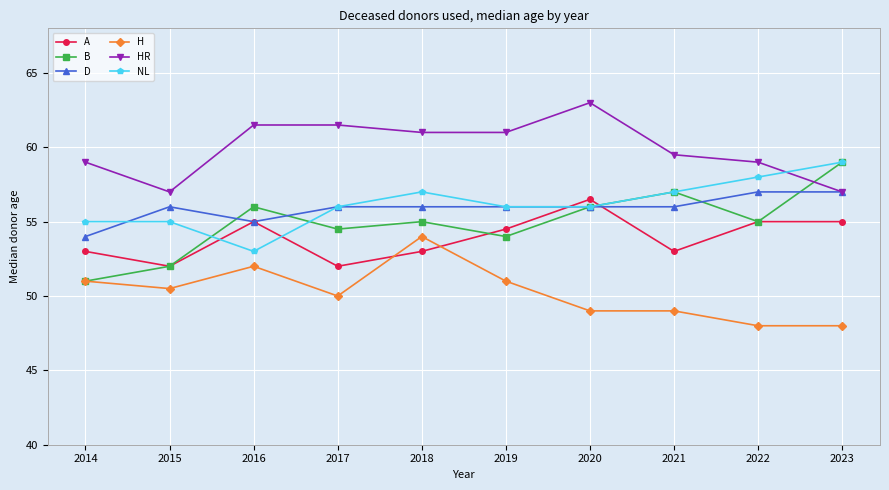

What are all the series names shown in the legend?

A, B, D, H, HR, NL